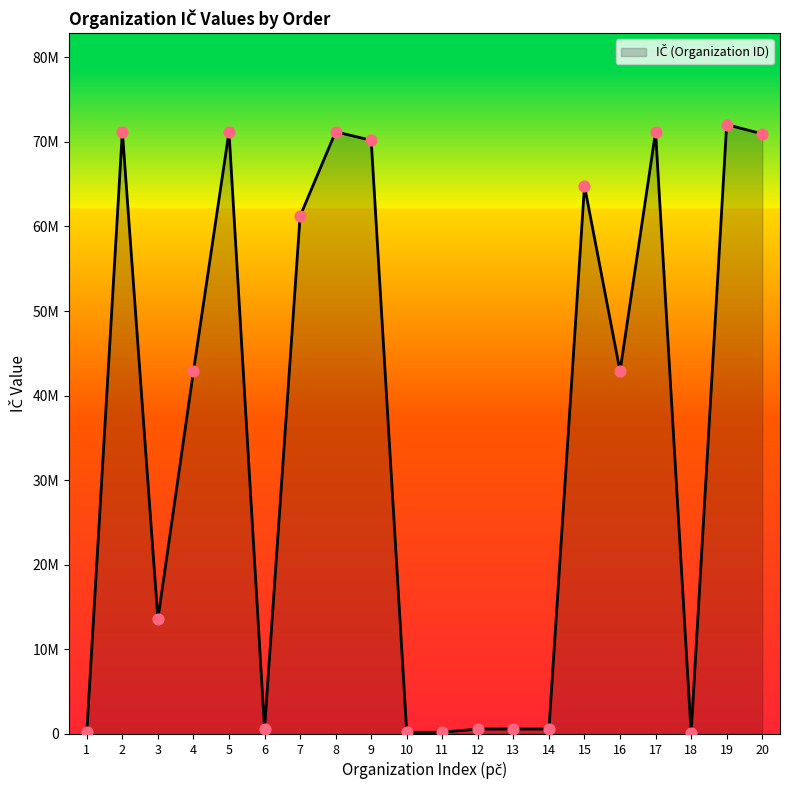

What is the change in value from 4 to 18?

-42797759